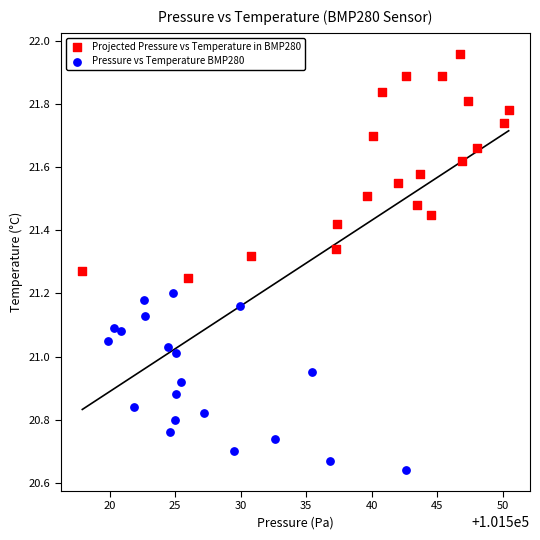

What are all the series names shown in the legend?

Projected Pressure vs Temperature in BMP280, Pressure vs Temperature BMP280